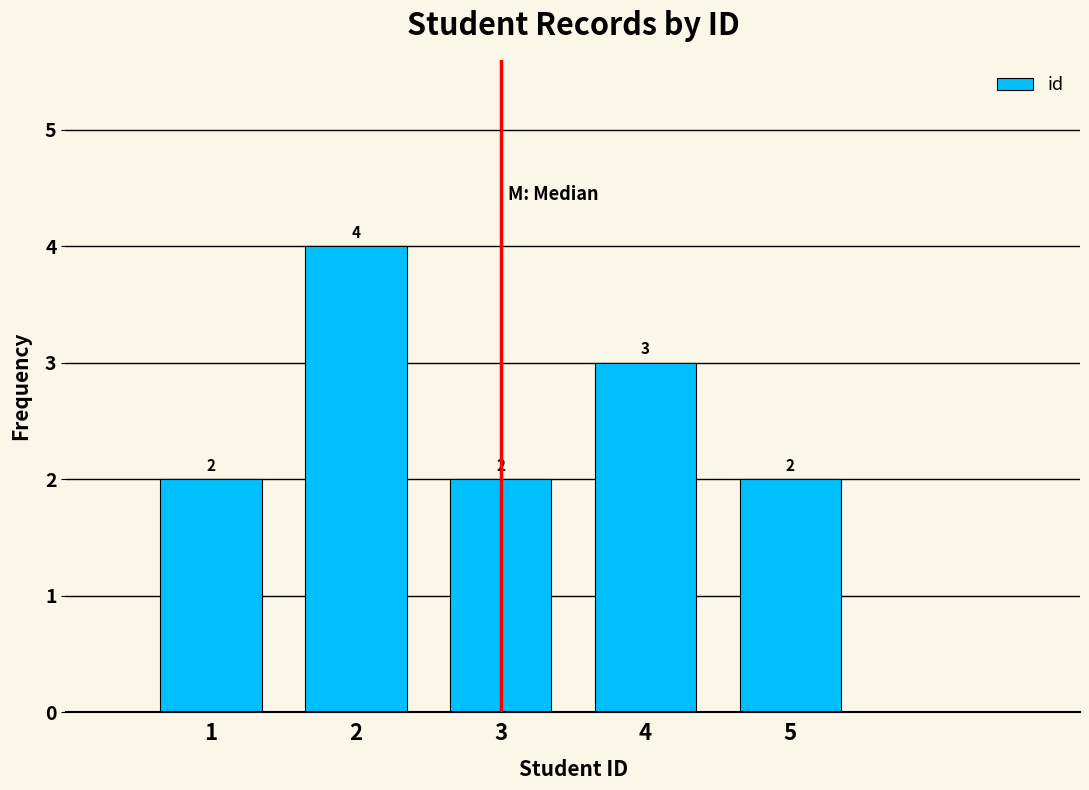

Reading left to right, list every bar in this chart as the range it spans on the x-axis followed by its height.

0.5 to 1.5: 2
1.5 to 2.5: 4
2.5 to 3.5: 2
3.5 to 4.5: 3
4.5 to 5.5: 2